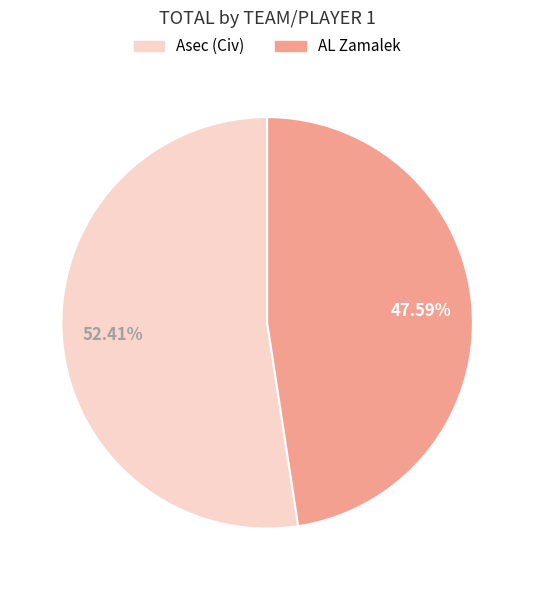

Which slice is the largest?

Asec (Civ)